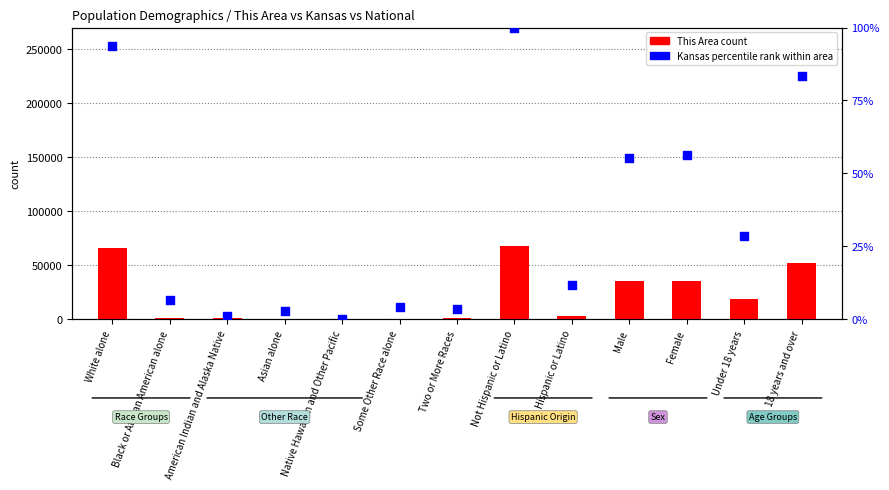

Is the value of This Area count at Asian alone greater than the value of Kansas percentile rank within area at Male?

Yes